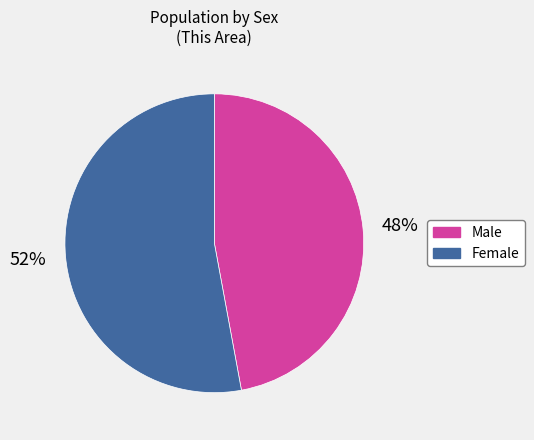

Which has a higher value, Female or Male?

Female